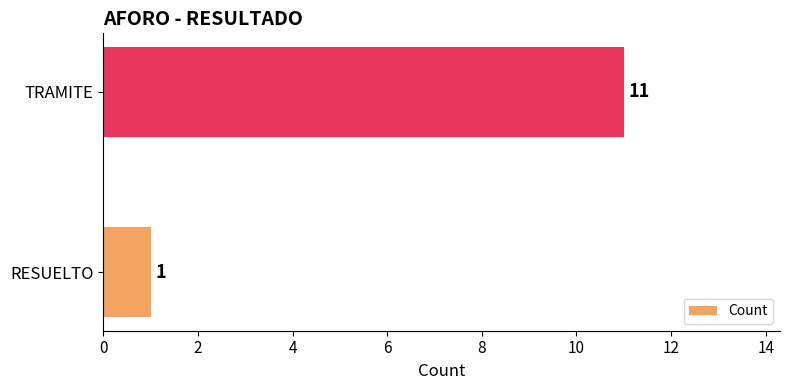

Is it true that the value at TRAMITE is 11?

True